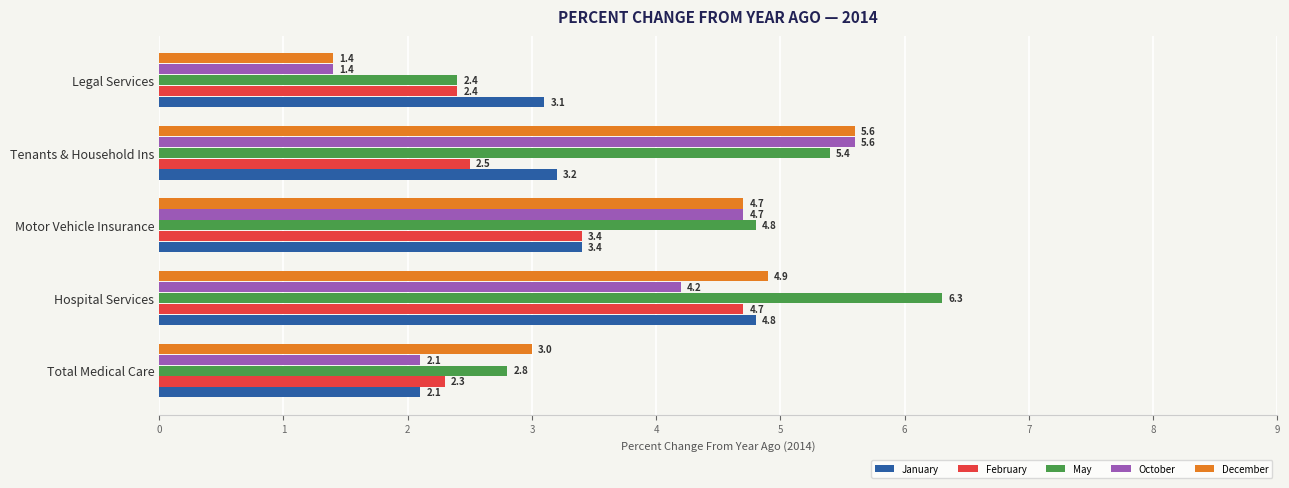

The value of October at Motor Vehicle Insurance is 6.5. True or false?

False